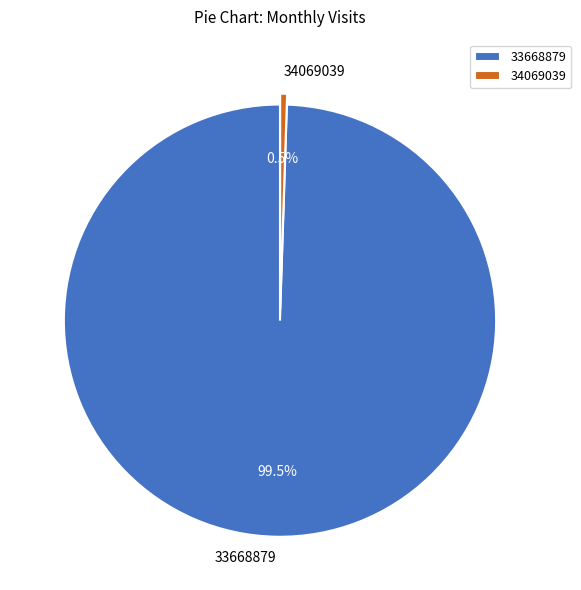

To the nearest percent, what is the difference between the 34069039 and 33668879 slice percentages?

99%